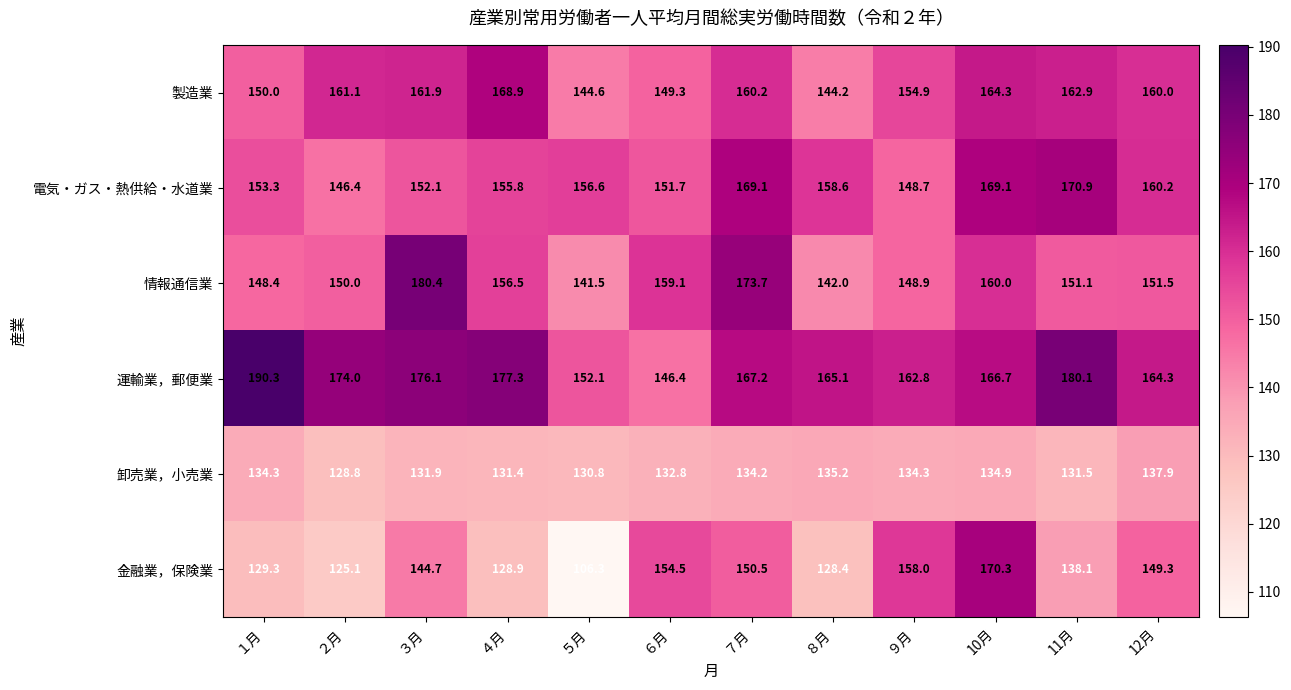

At how many categories does at least one series exceed 172?

6